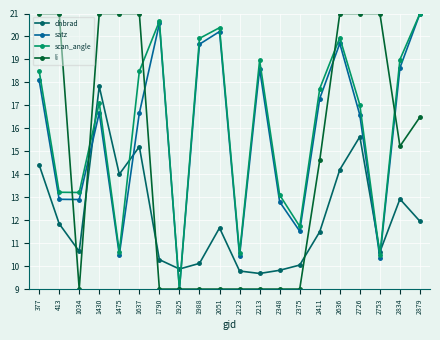

Is the value of dnbrad at 2123 greater than the value of satz at 2051?

No